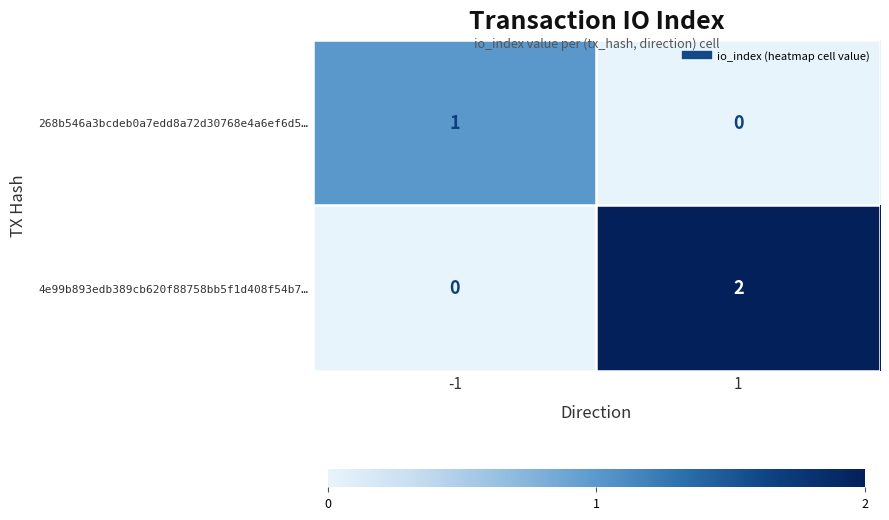

Between -1 and 1, which series saw the biggest shift?

4e99b893edb389cb620f88758bb5f1d408f54b7…